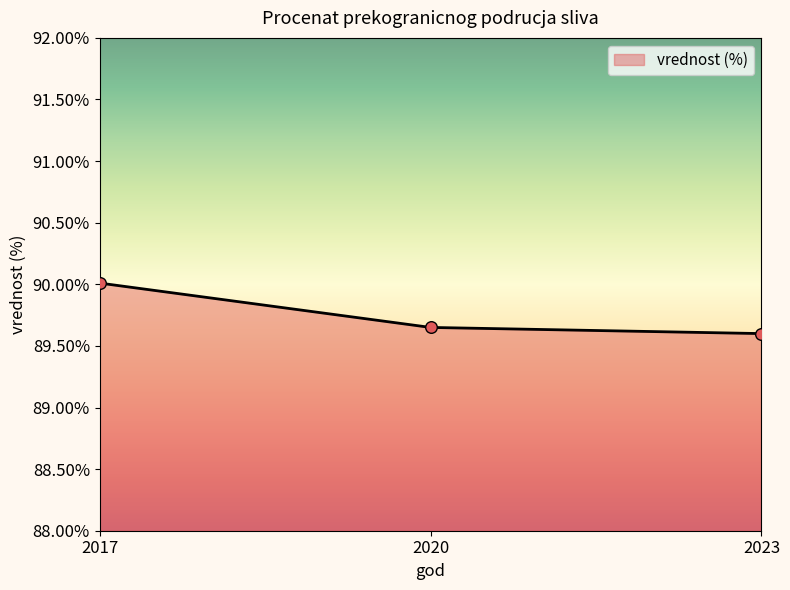

Approximately how many times larger is the value at 2020 compared to 2023?

1.0